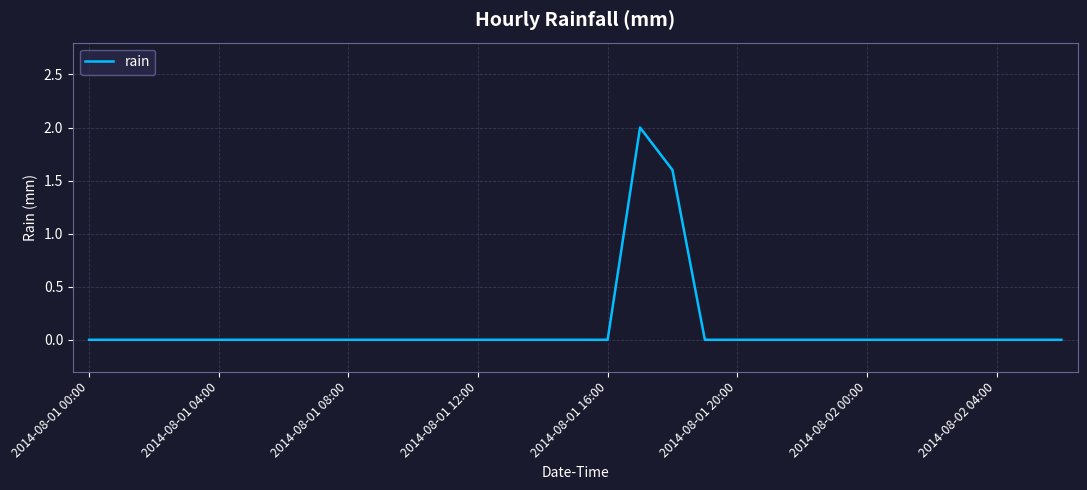

What is the difference between the maximum and minimum values?

2.0